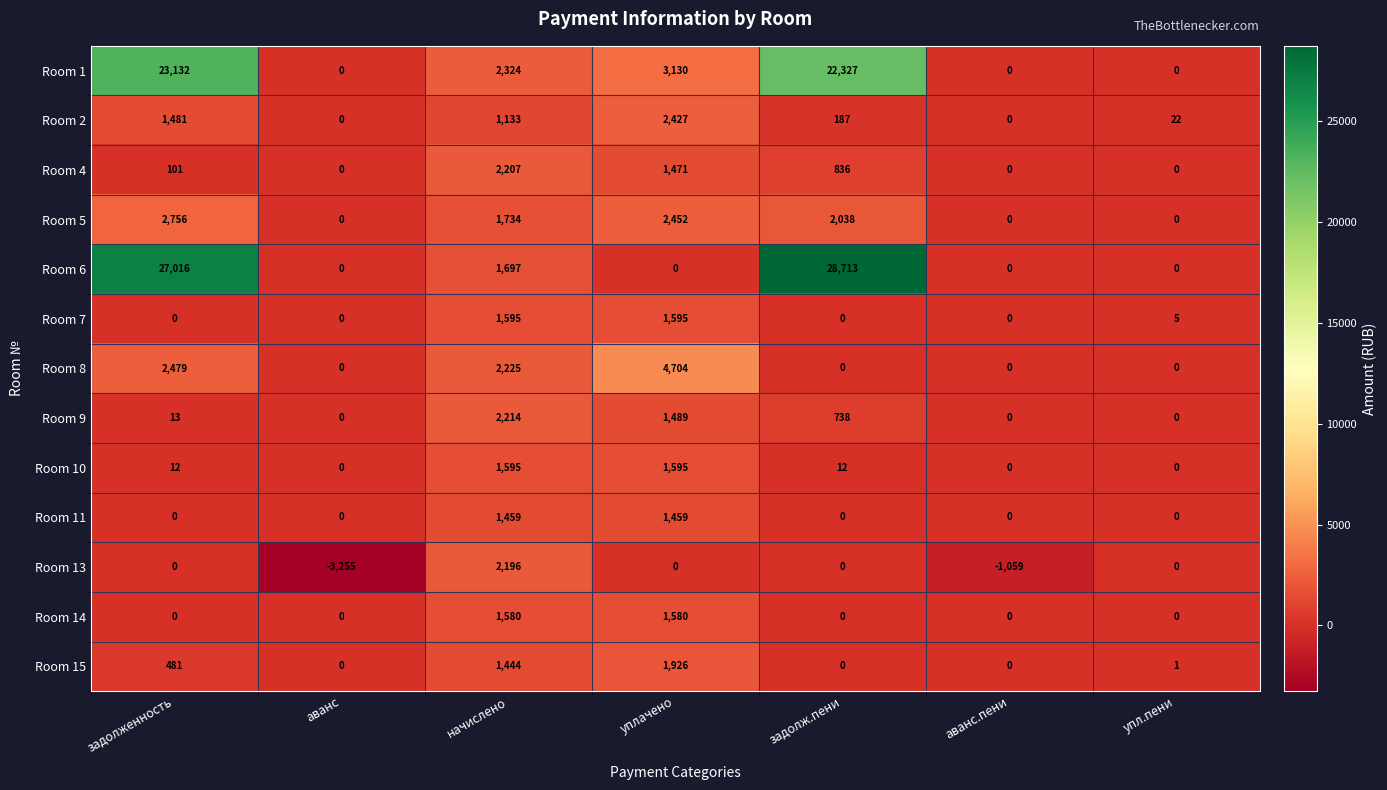

Which series has the largest total across all categories?

Room 6